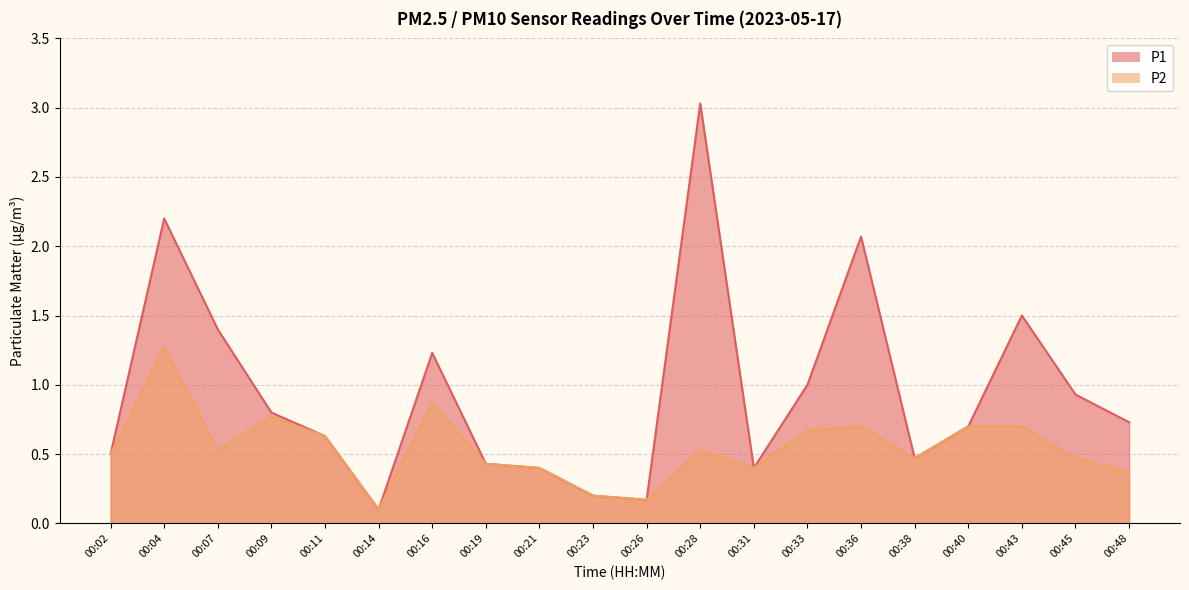

How many series are shown in this chart?

2